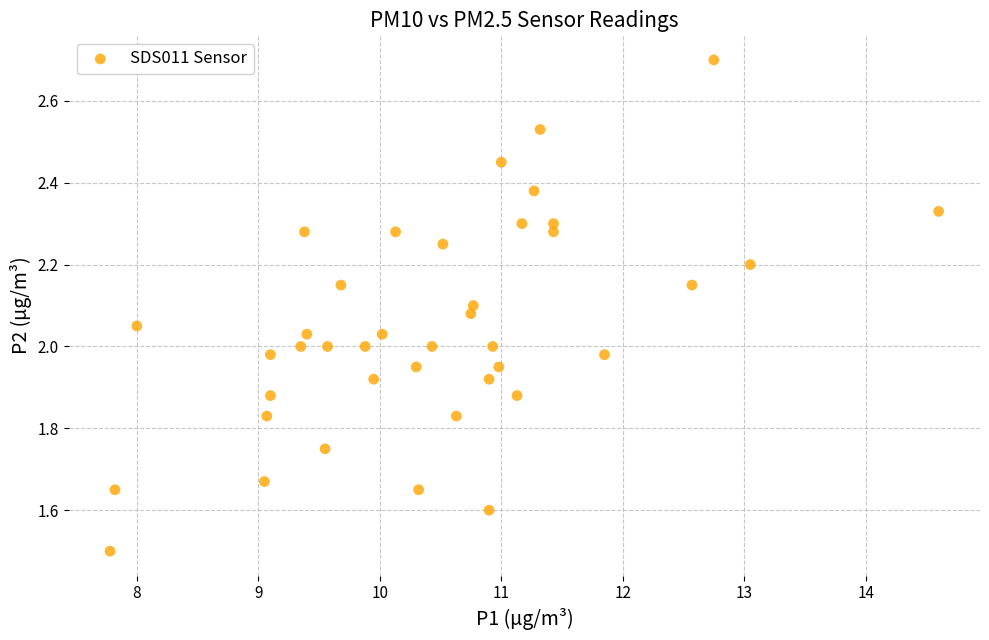

What is the range of X values (max minus min)?

6.8